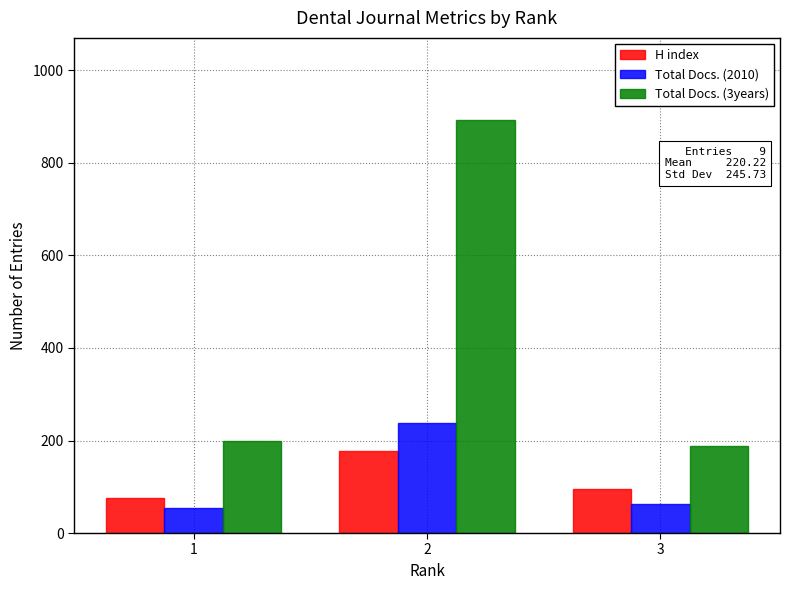

Where is Total Docs. (2010) nearest to the value 145?

3